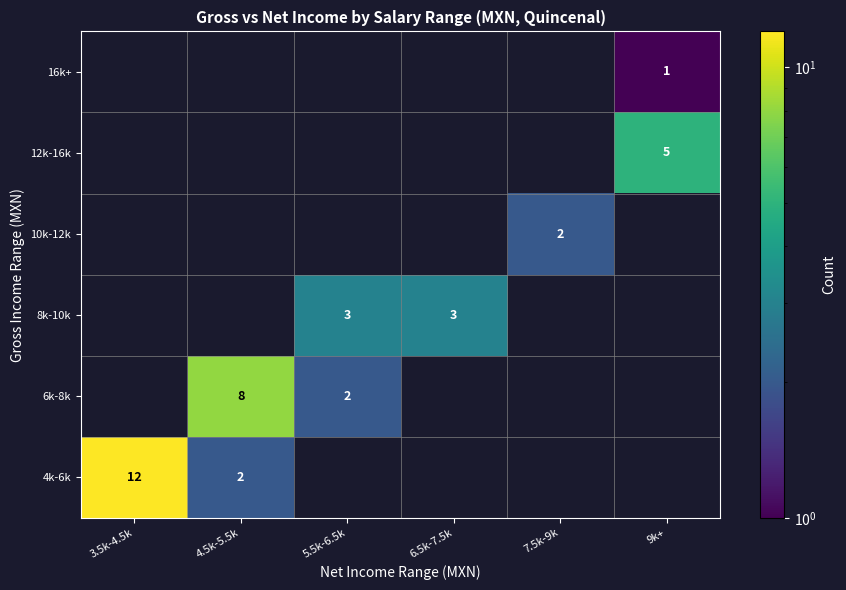

True or false: 4k-6k has a value of 1 at 4.5k-5.5k.

False